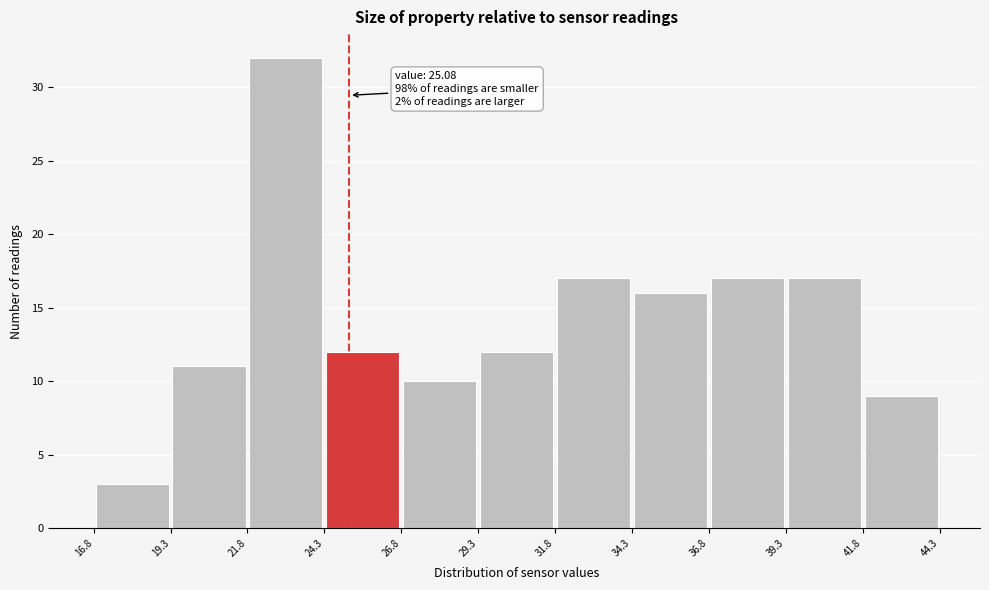

Over which range of the x-axis is the bar tallest?

21.8 to 24.3